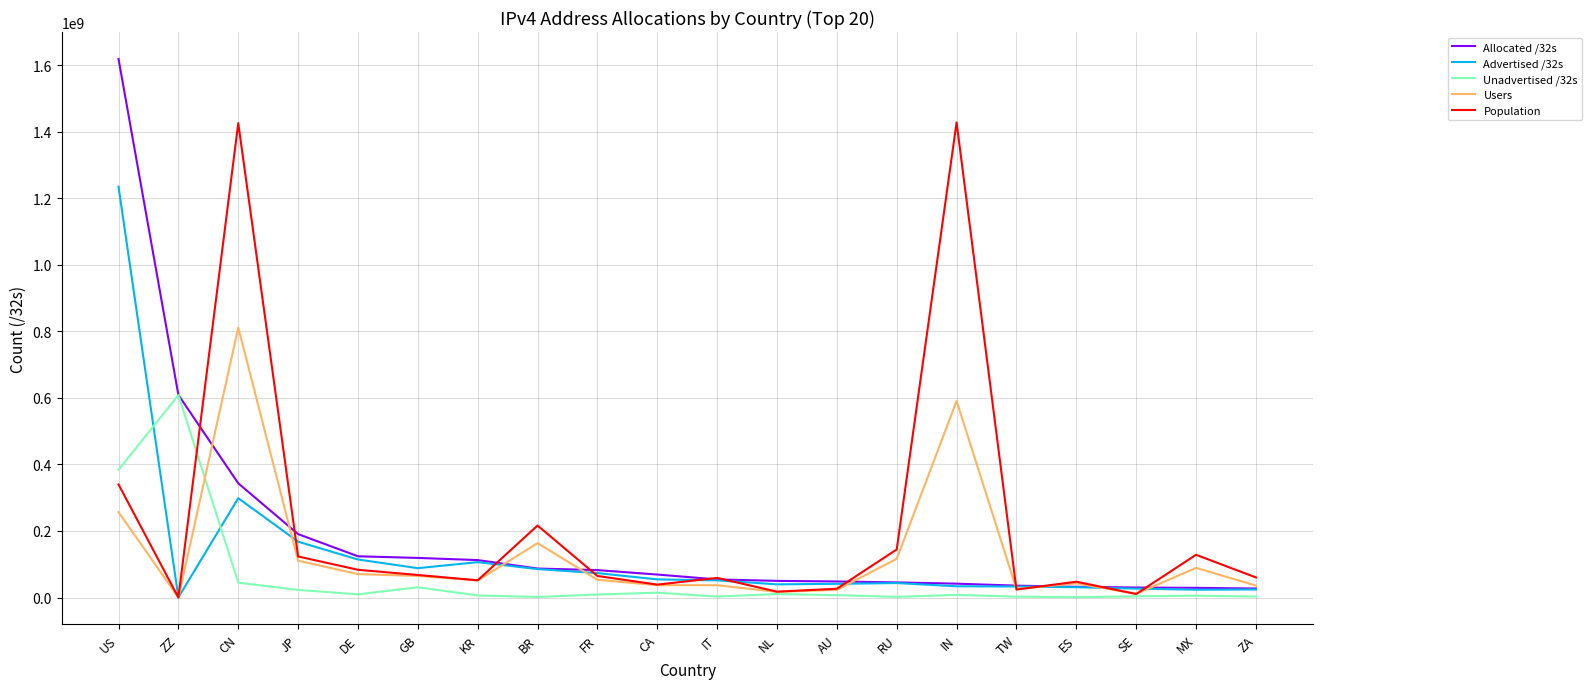

True or false: Advertised /32s and Unadvertised /32s intersect in this chart.

True